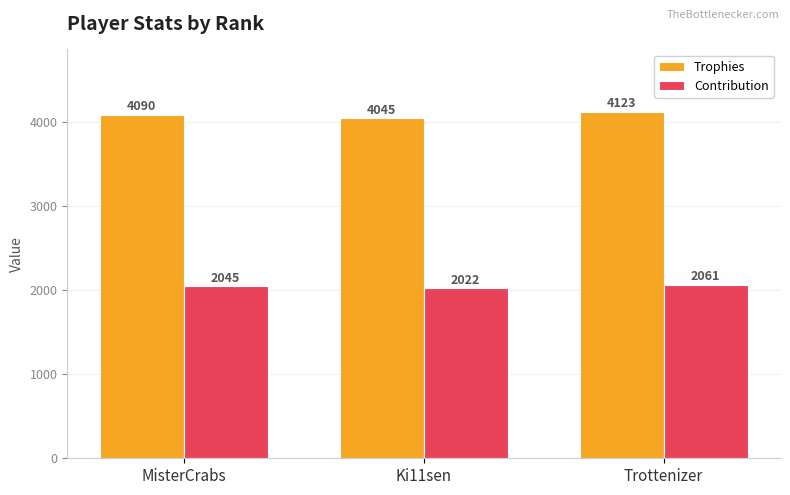

What is the difference between the maximum and minimum values in the Trophies series?

78